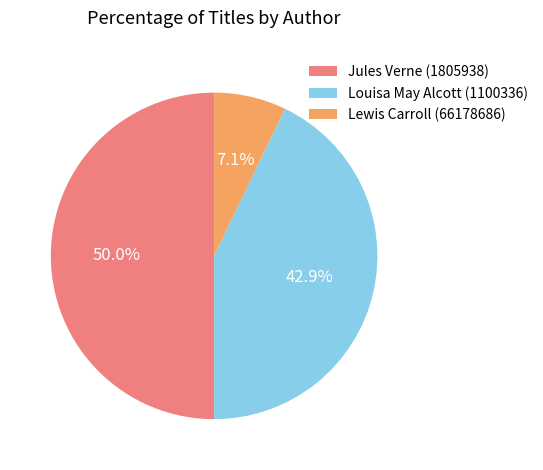

What percentage do Jules Verne (1805938) and Lewis Carroll (66178686) together represent?

57.1%